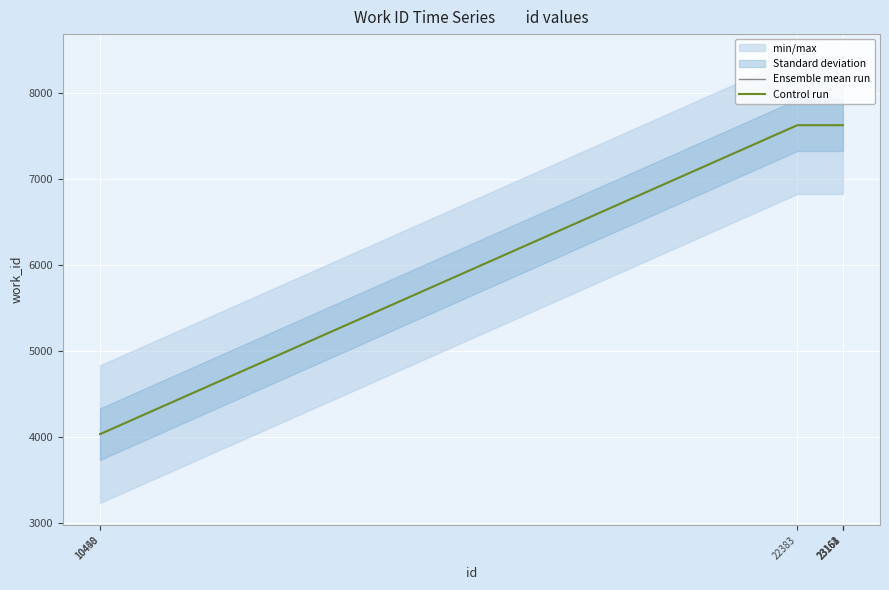

Reading left to right, list all the values displayed in this chart.

Ensemble mean run: 10448=4035	10450=4035	22383=7626	23161=7626	23162=7626	23163=7626	23164=7626
Control run: 10448=4035	10450=4035	22383=7626	23161=7626	23162=7626	23163=7626	23164=7626